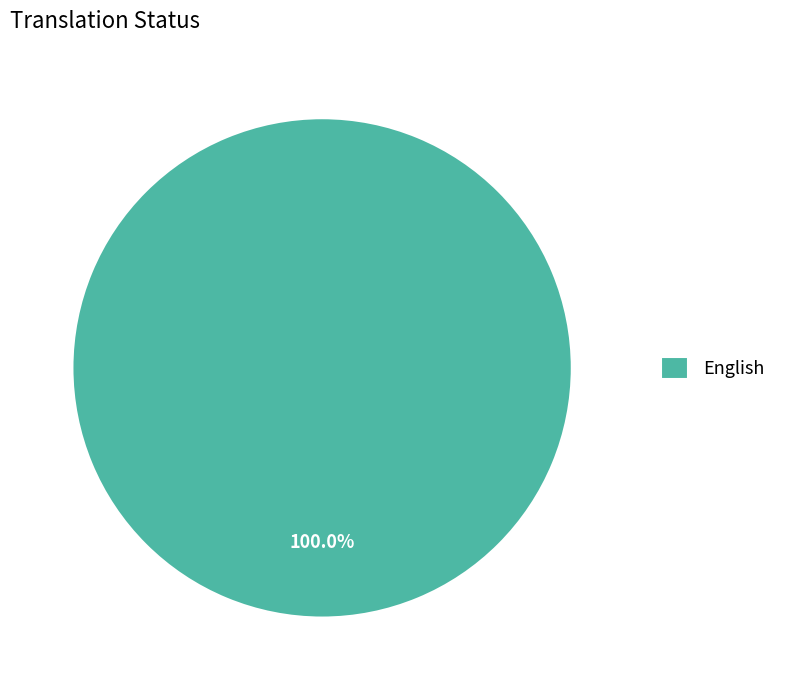

Does any single category account for the majority?

Yes